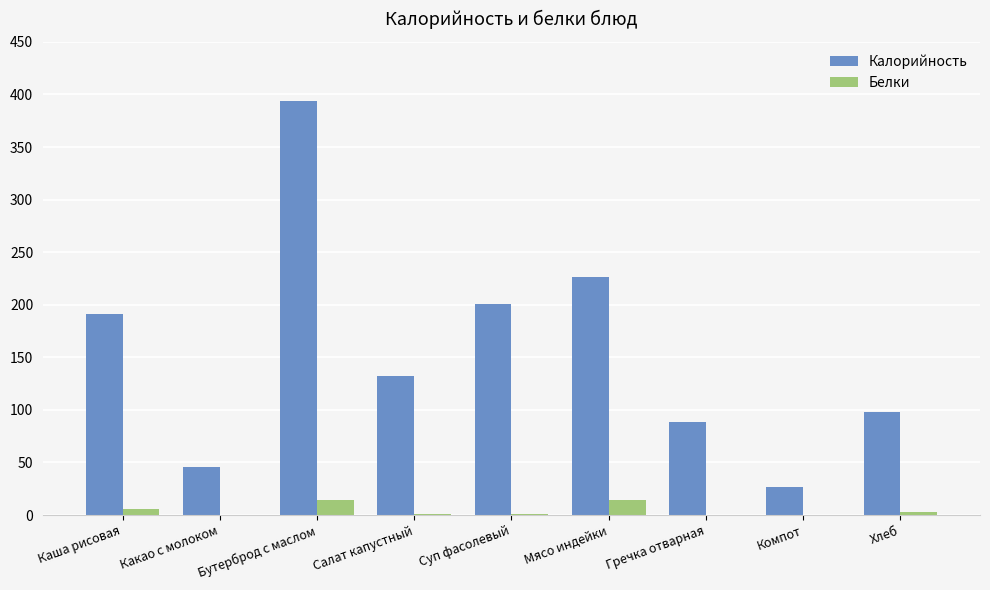

Is it true that Калорийность equals 46.0 at Какао с молоком?

True